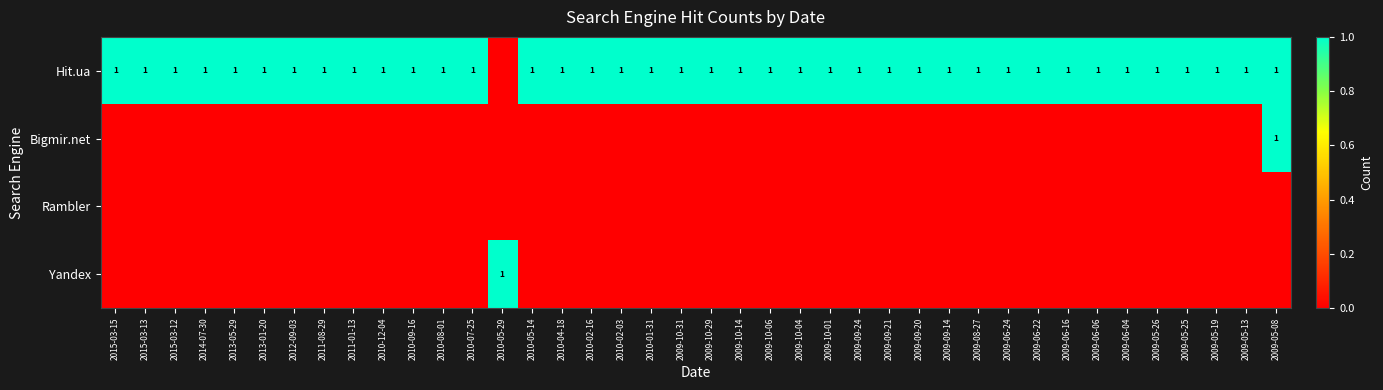

What is the spread (max minus min) of values at 2009-10-29?

1